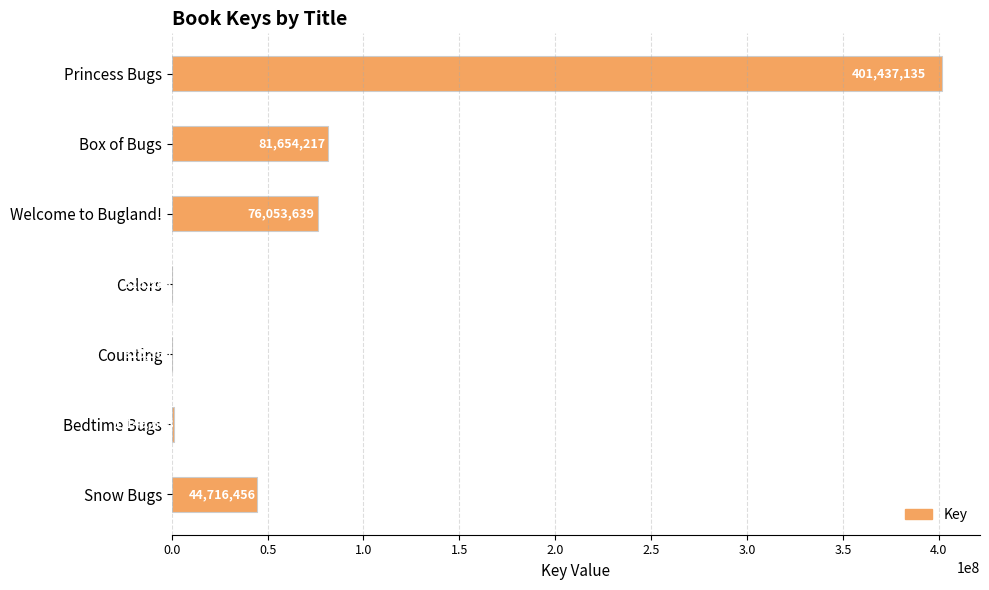

The value at Counting is 326590. True or false?

True